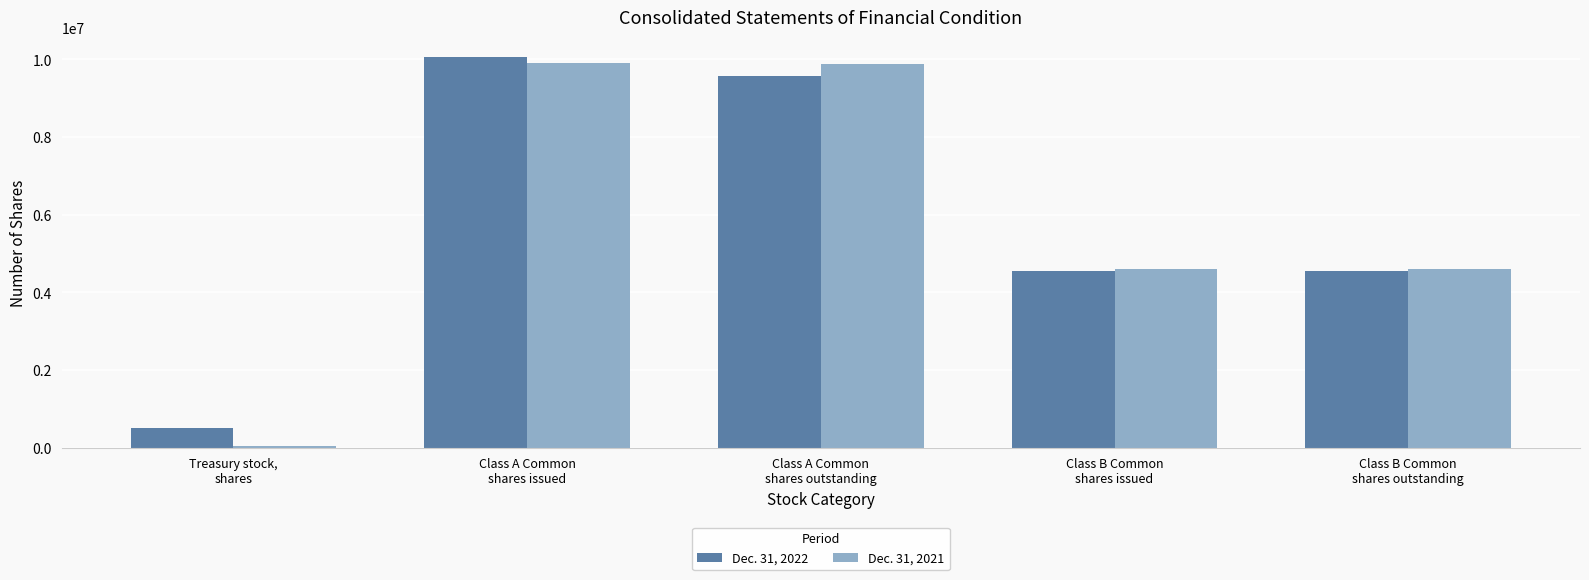

Between Treasury stock,
shares and Class A Common
shares outstanding, which series saw the biggest shift?

Dec. 31, 2021